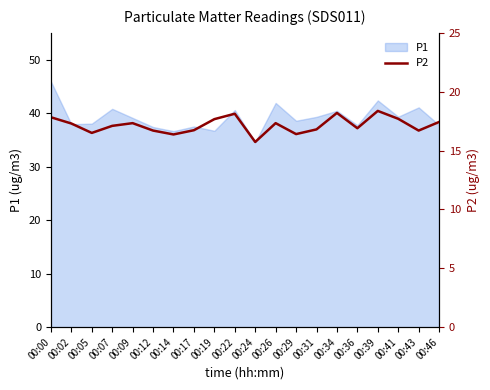

The value of P1 at 00:19 is 36.7. True or false?

True